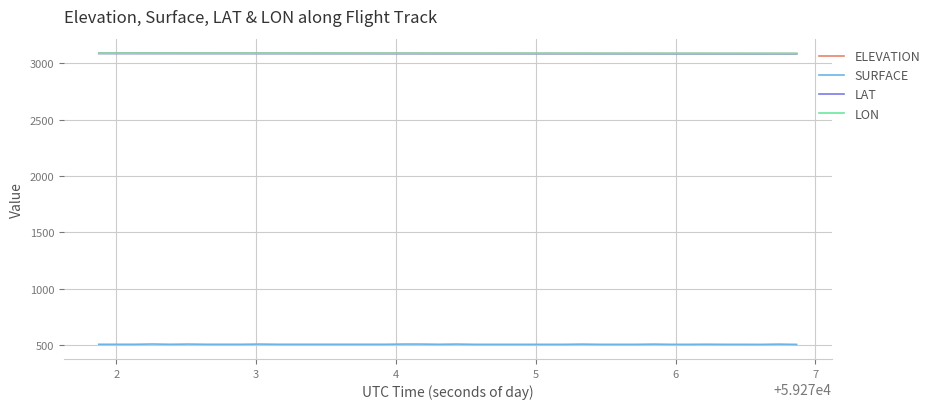

What is the difference between the second highest and minimum values in the ELEVATION series?

2.7